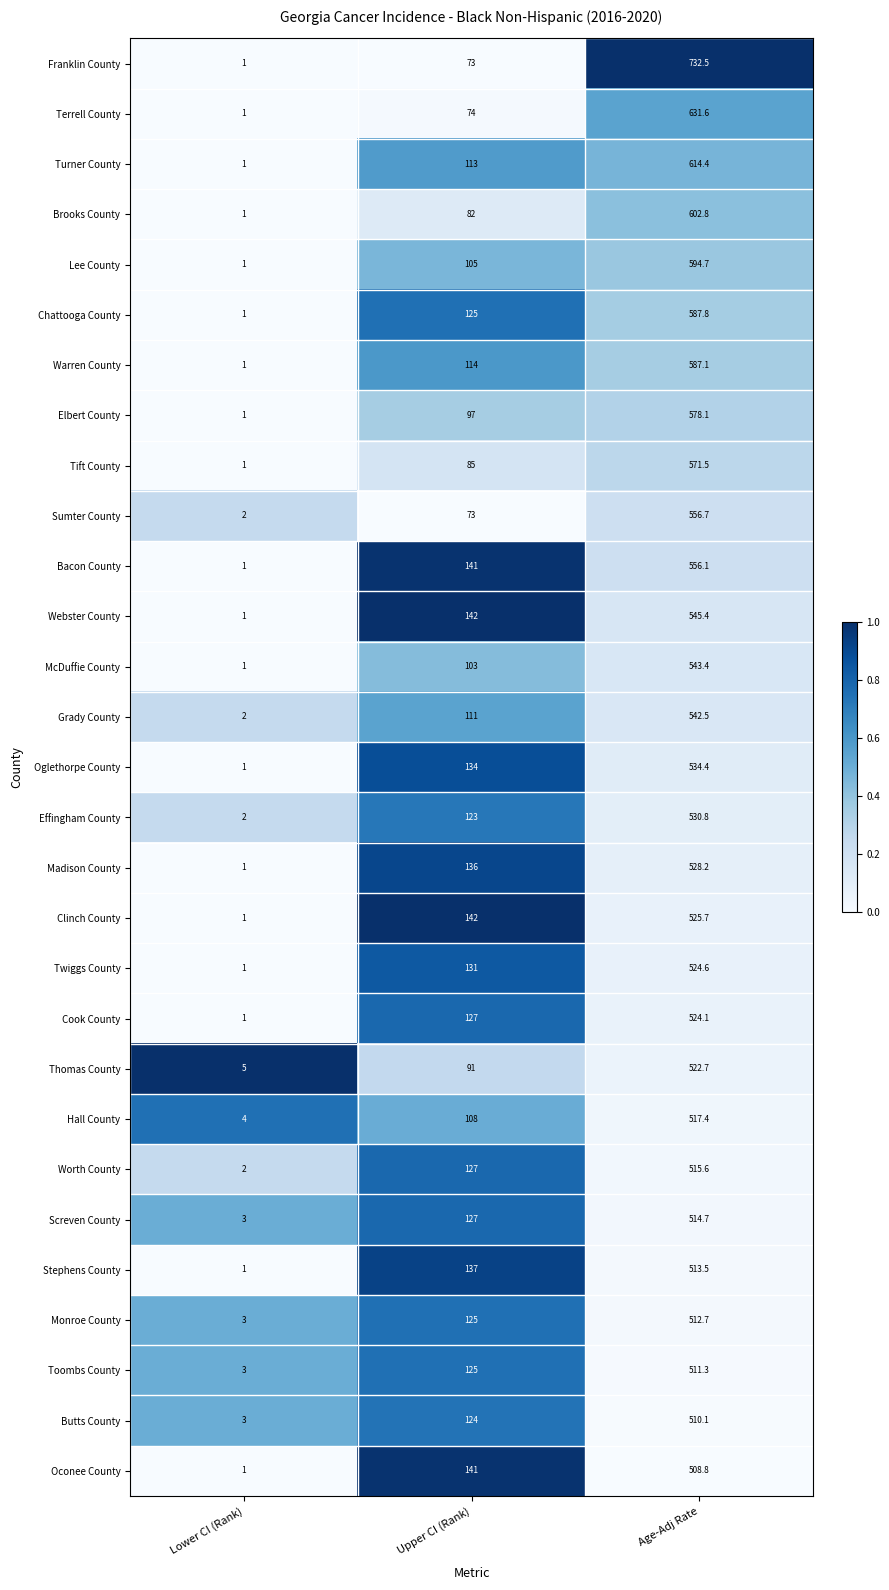

How many distinct data groups are displayed?

29